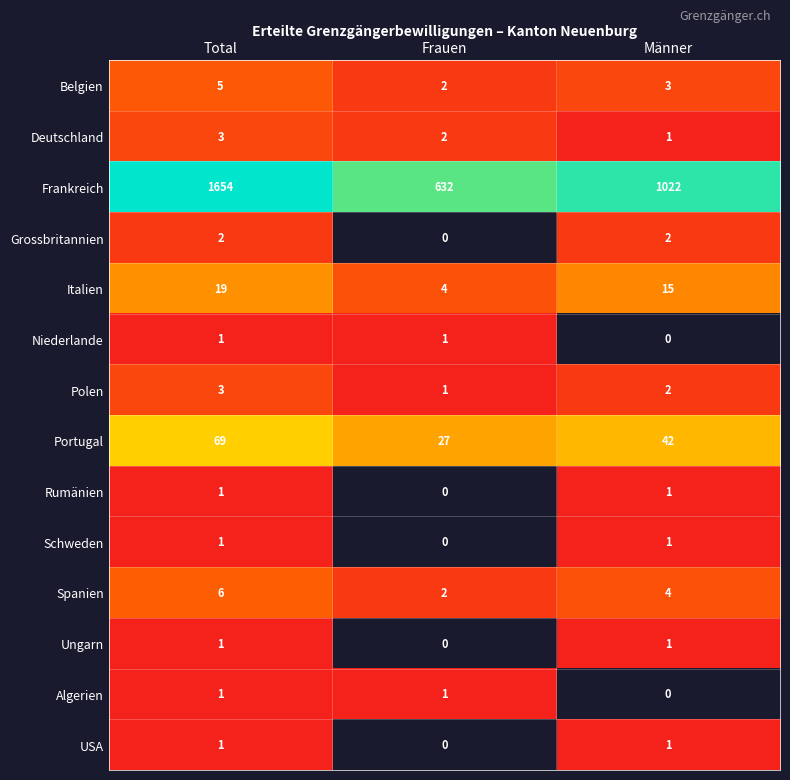

Is it true that Portugal equals 42 at Männer?

True